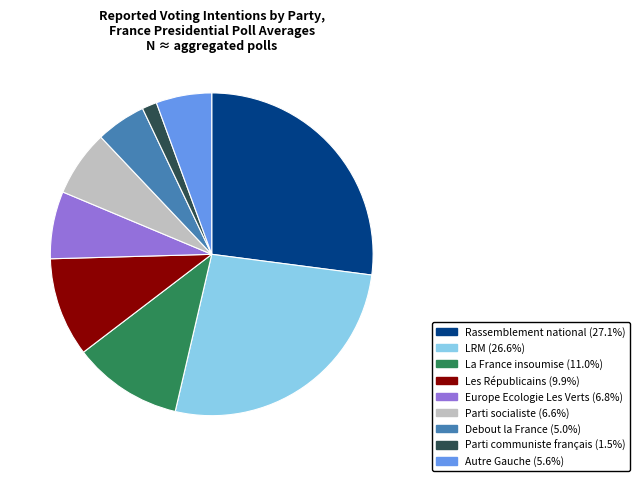

Which category has the smallest portion of the pie?

Parti communiste français